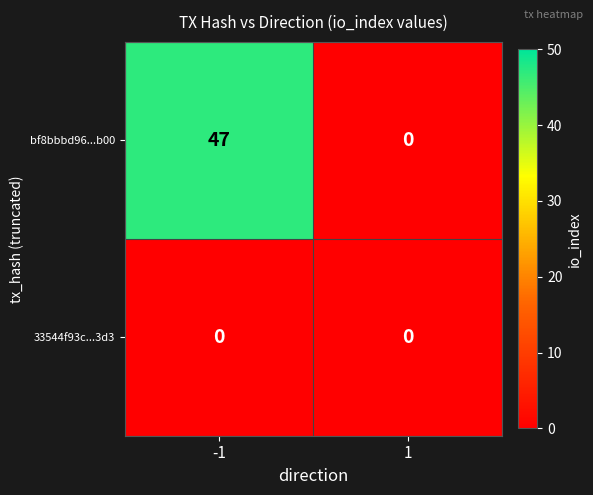

What is the total value across all series at -1?

47